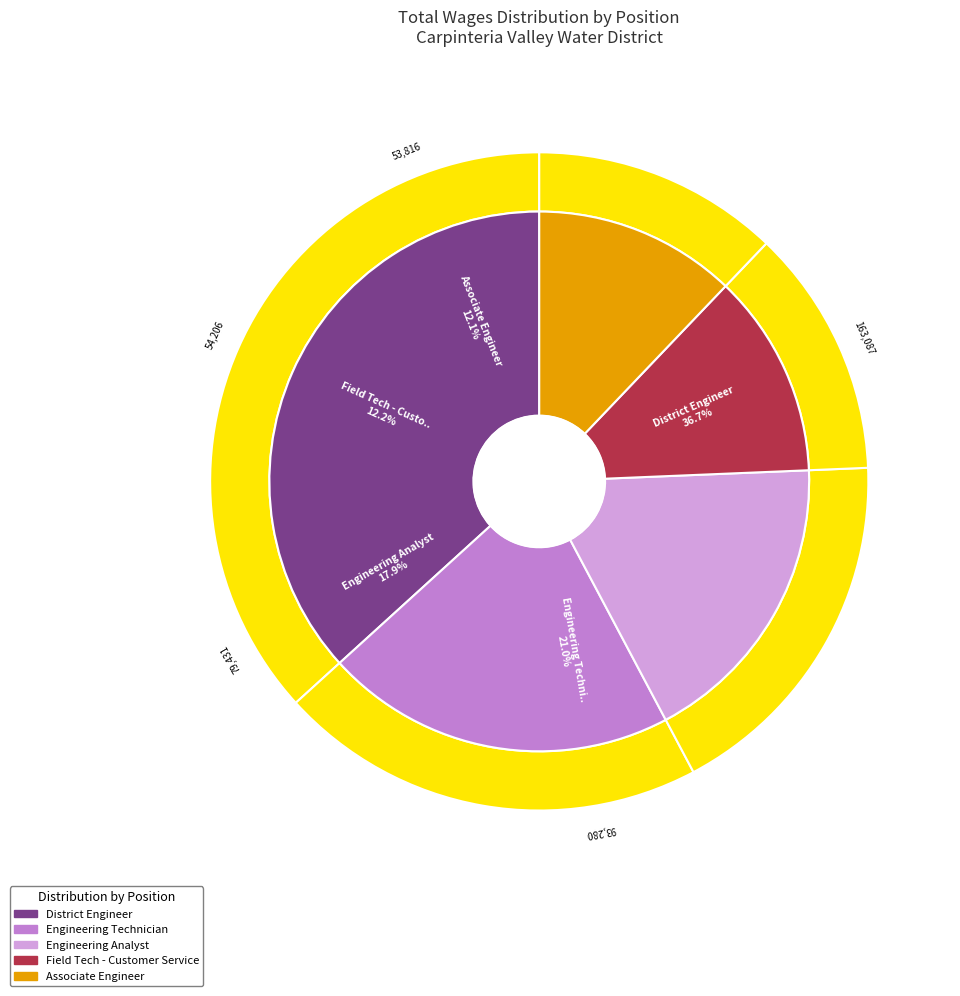

Is there any slice that represents more than half of the pie?

No